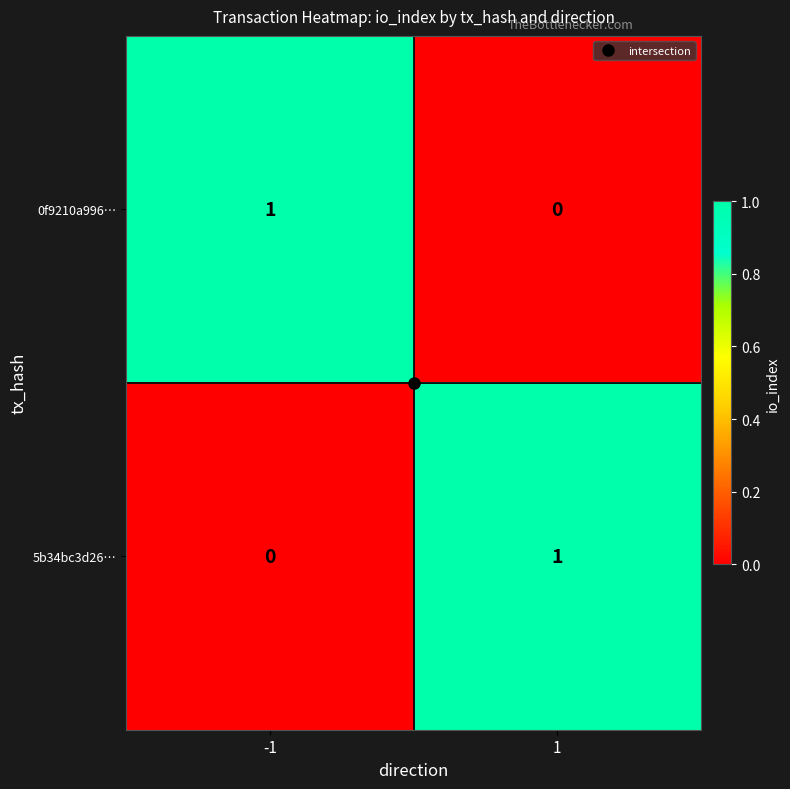

Rank the series at 1 from lowest to highest value.

0f9210a996…, 5b34bc3d26…